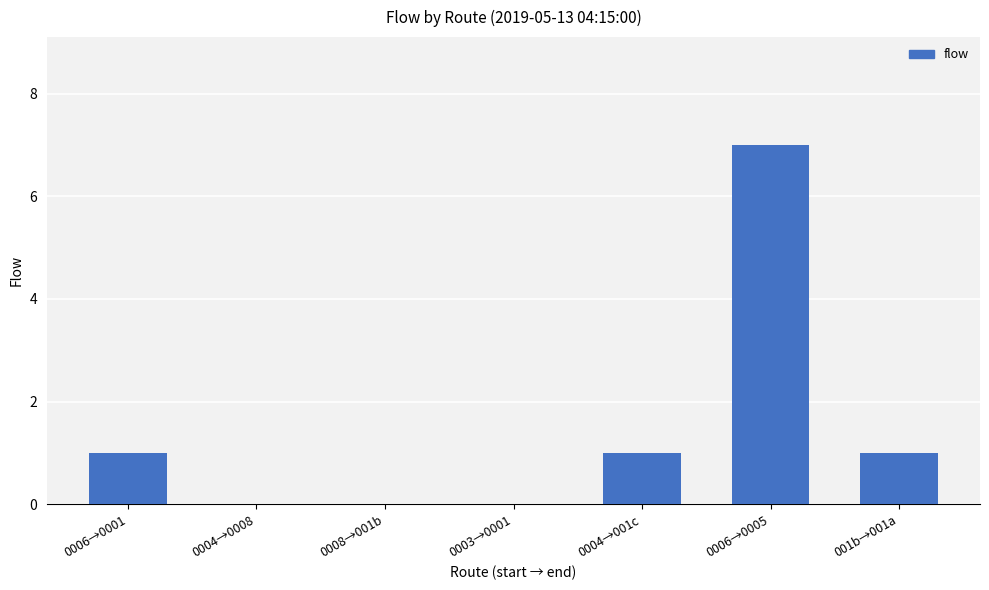

What is the maximum value shown in the chart?

7